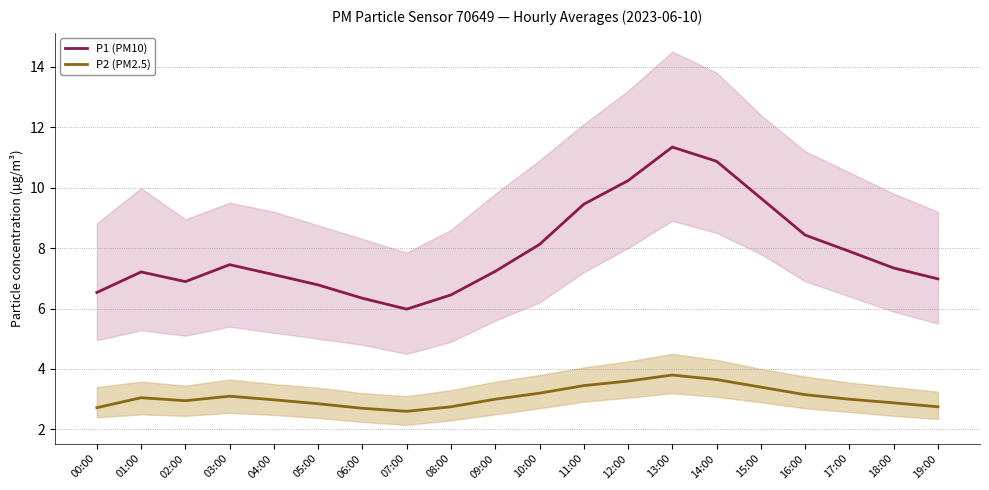

Which category has the lowest value in the P2 (PM2.5) series?

07:00